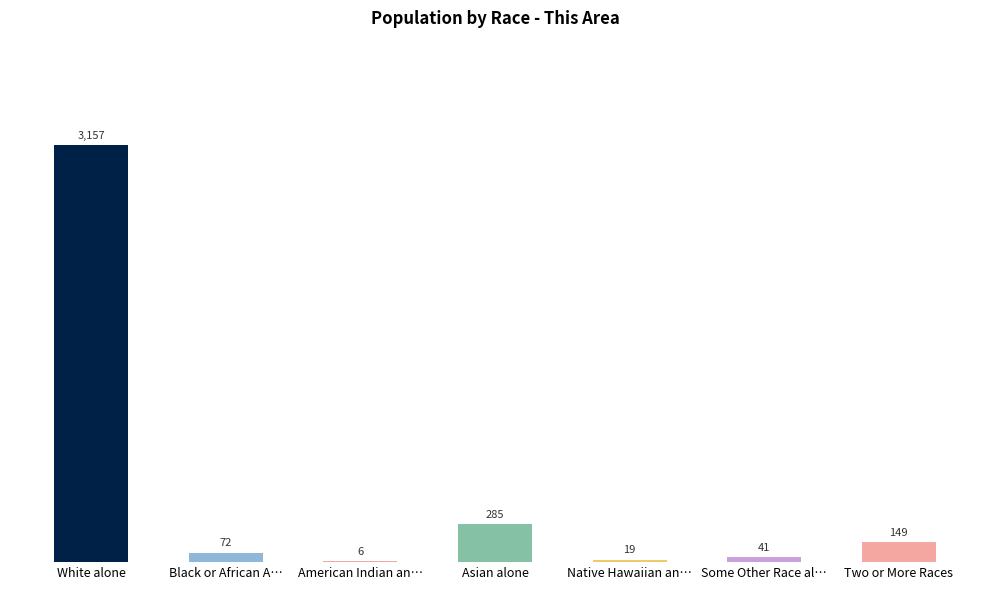

What position from the right is Black or African American alone?

6